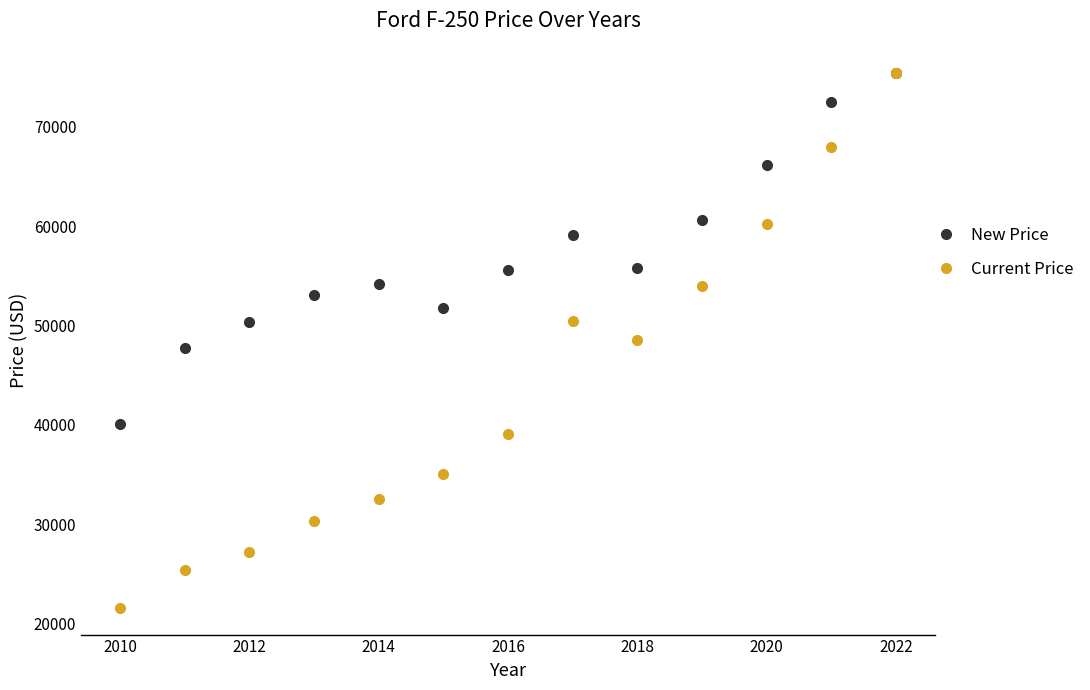

At how many categories does at least one series exceed 23622?

13